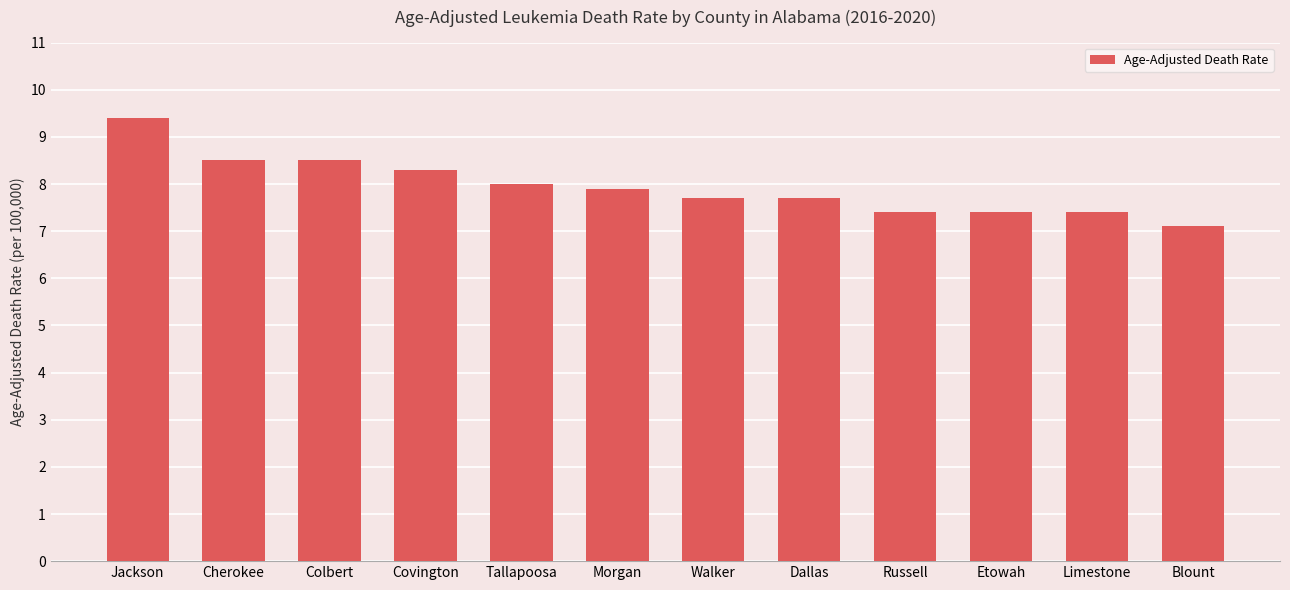

What is the label of the 11th bar from the left?

Limestone